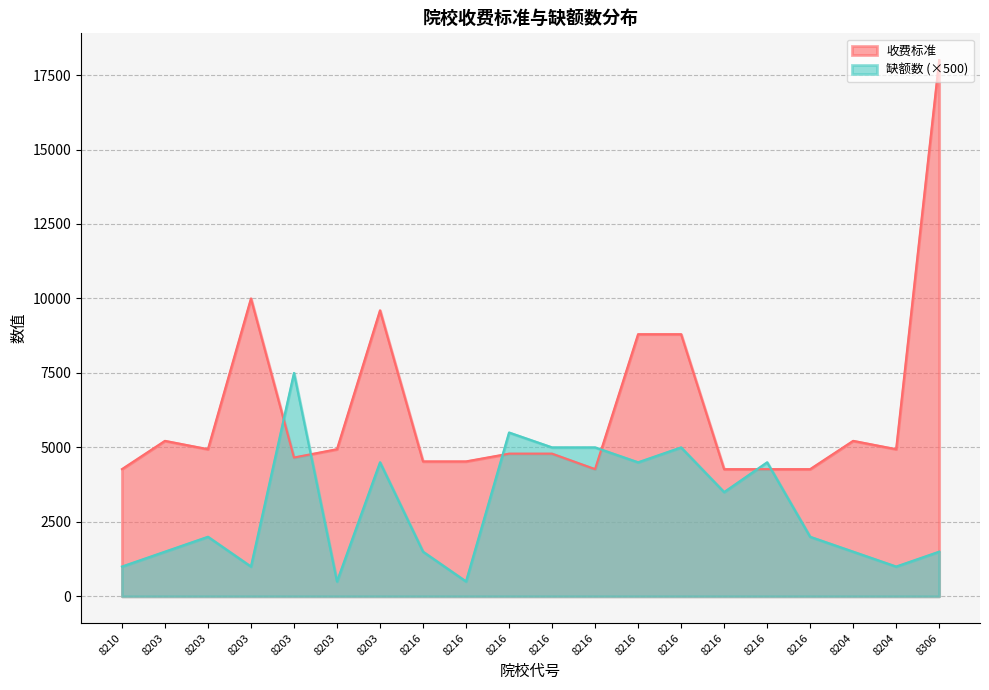

What is the label of the 4th point from the right?

8216